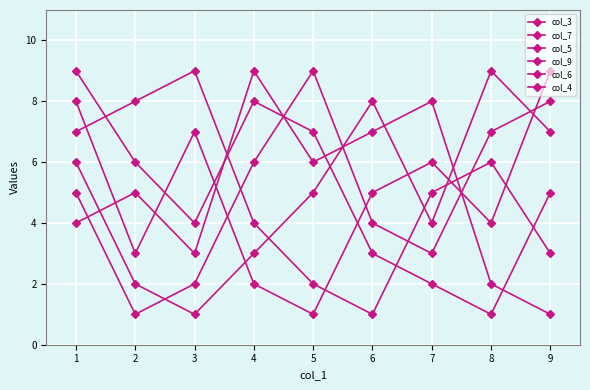

How many lines are shown in the chart?

6